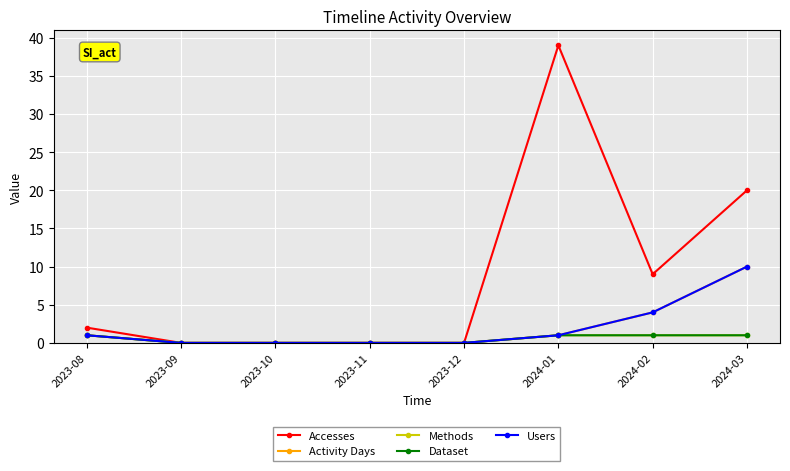

Is this an area chart (filled region under the line)?

No